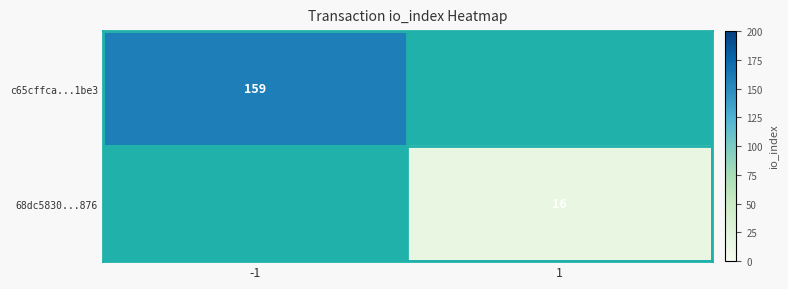

The c65cffca...1be3 series shows 85 at -1. True or false?

False